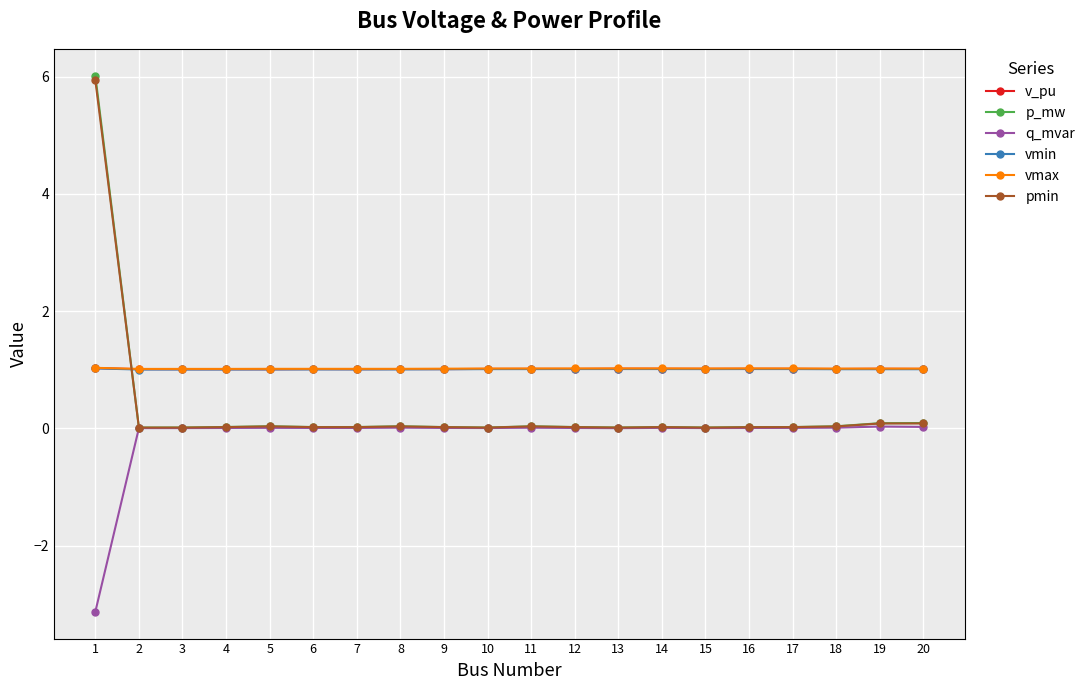

What is the highest value of the vmin series?

1.0